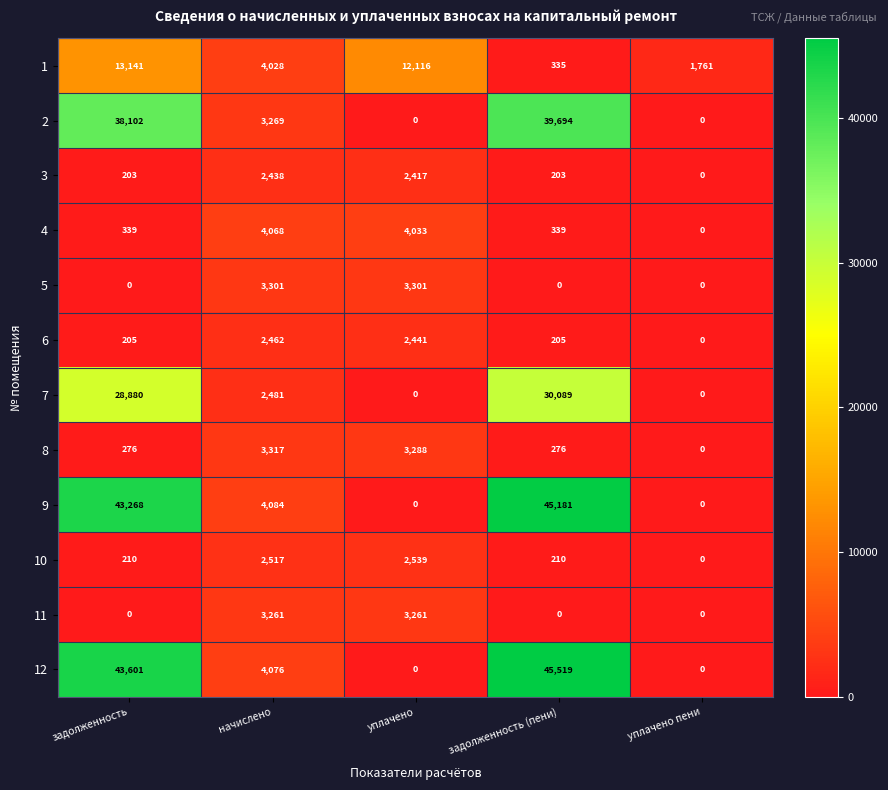

Rank the series by their maximum value, from lowest to highest.

3, 6, 10, 11, 5, 8, 4, 1, 7, 2, 9, 12